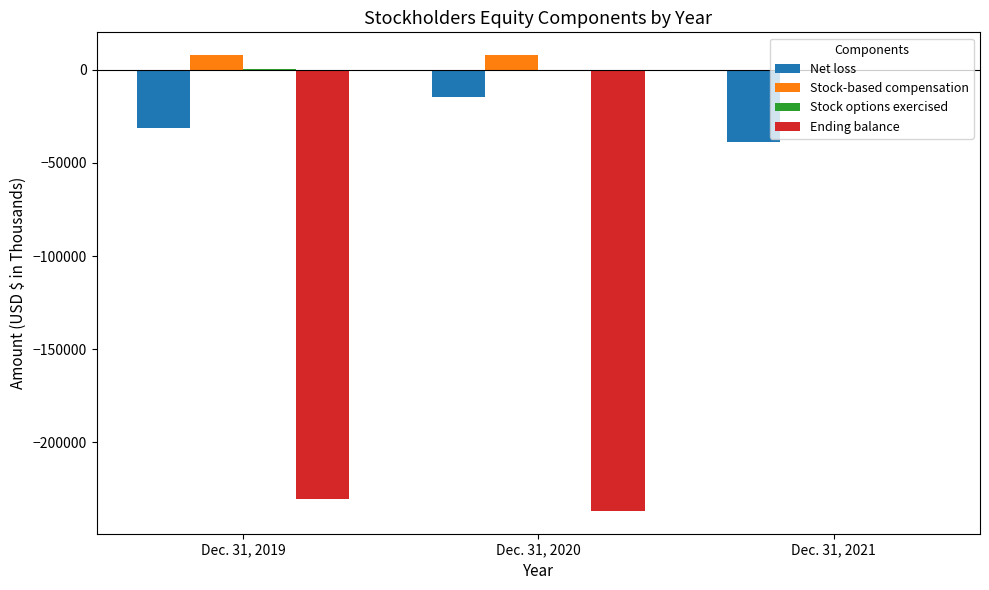

Which category has the highest value in the Net loss series?

Dec. 31, 2020